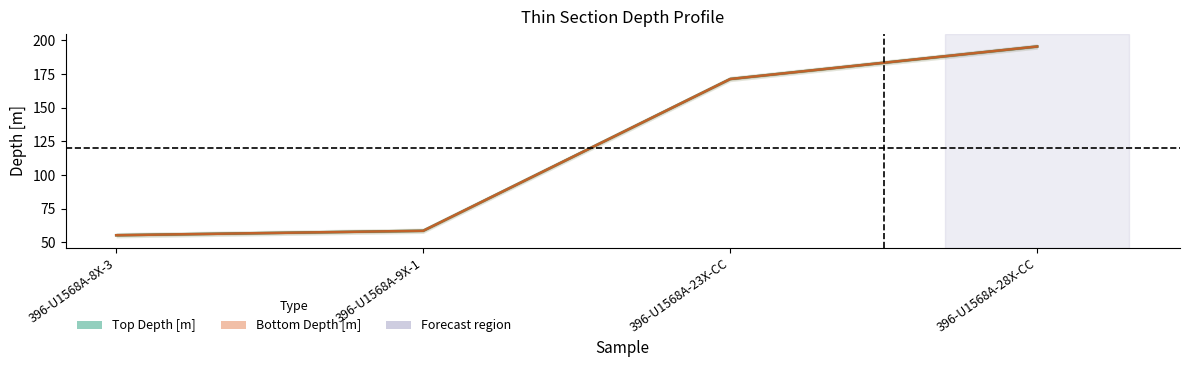

What is the value of the Bottom Depth [m] point at the 1st from the left?

55.3